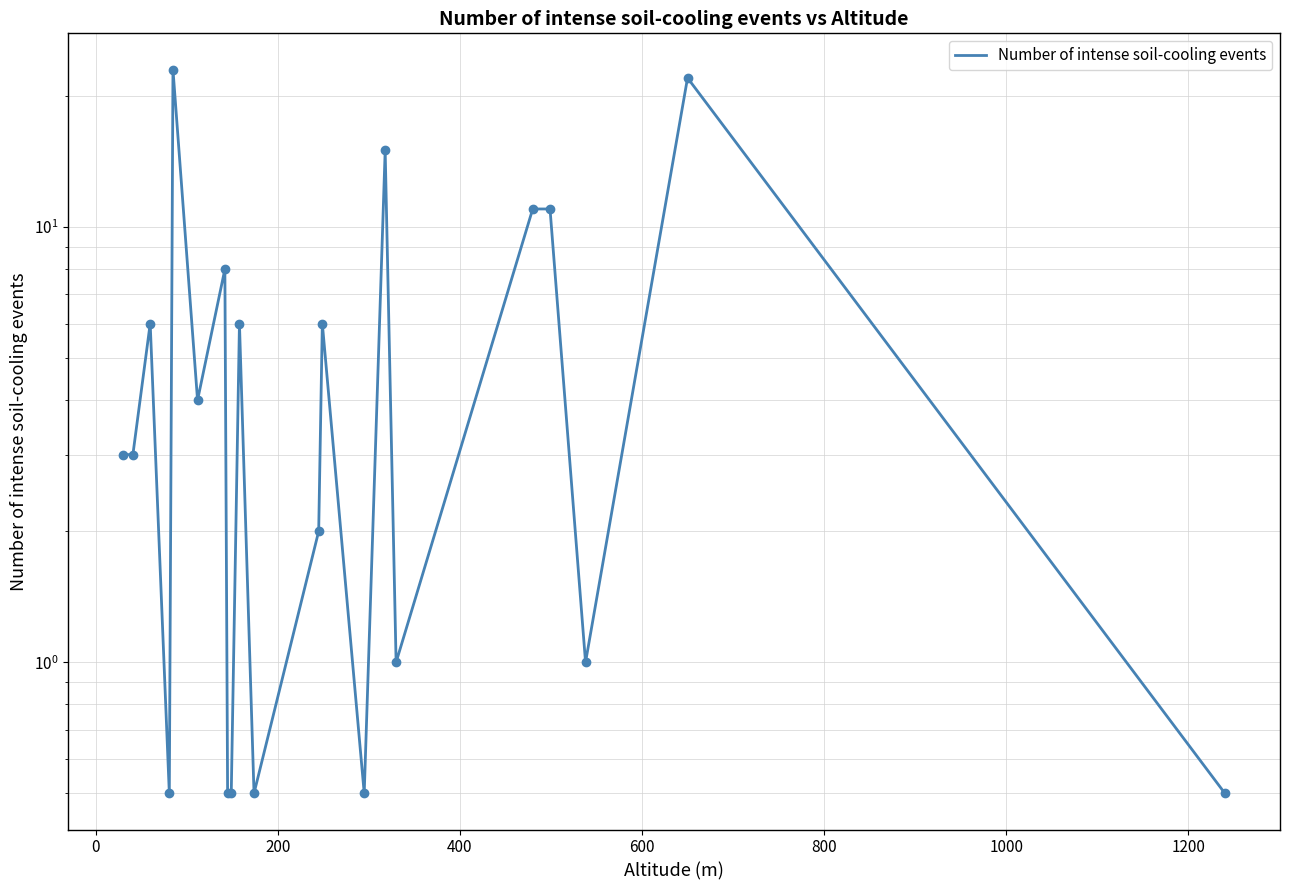

Count the number of categories in the chart.

21